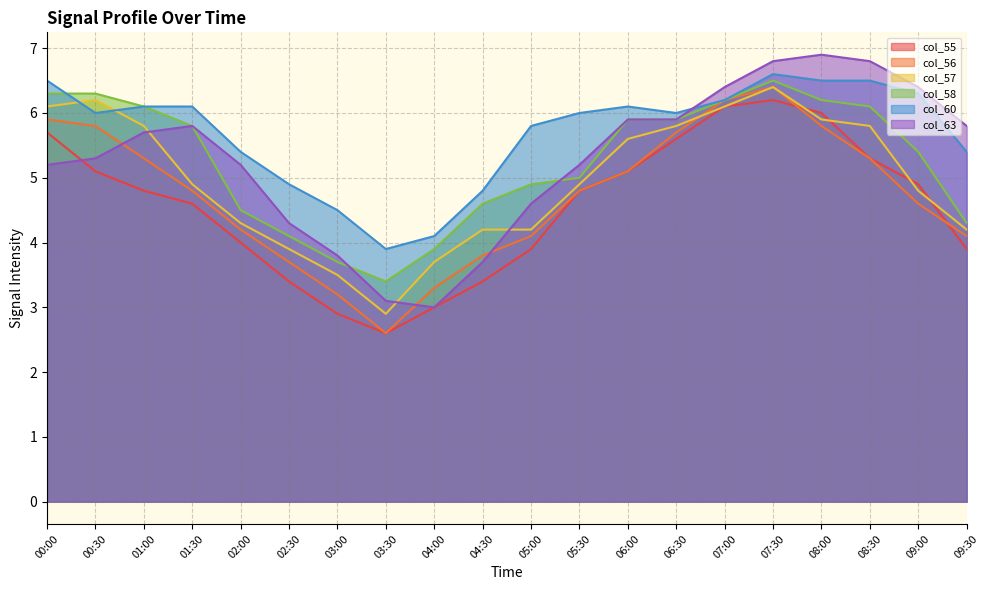

At which category does the chart reach its minimum across all series?

03:30